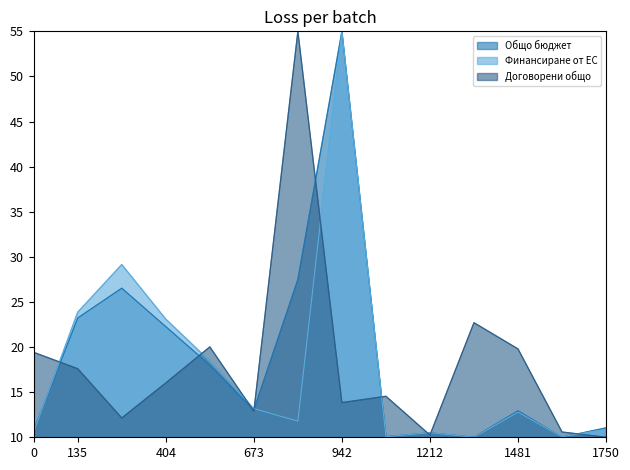

True or false: Финансиране от ЕС has more than 2 points higher than both neighbors.

True